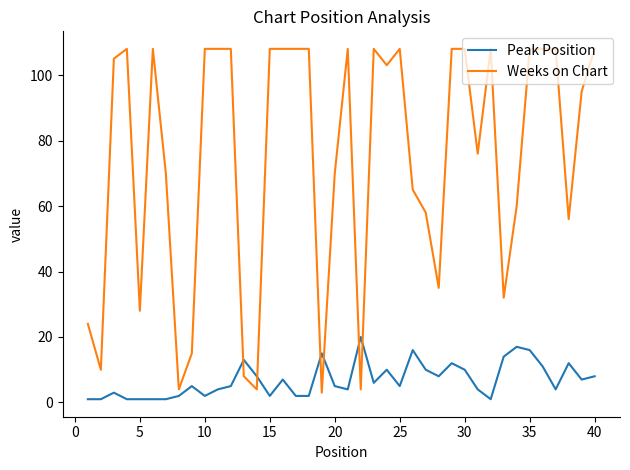

What is the maximum value shown in the chart?

108